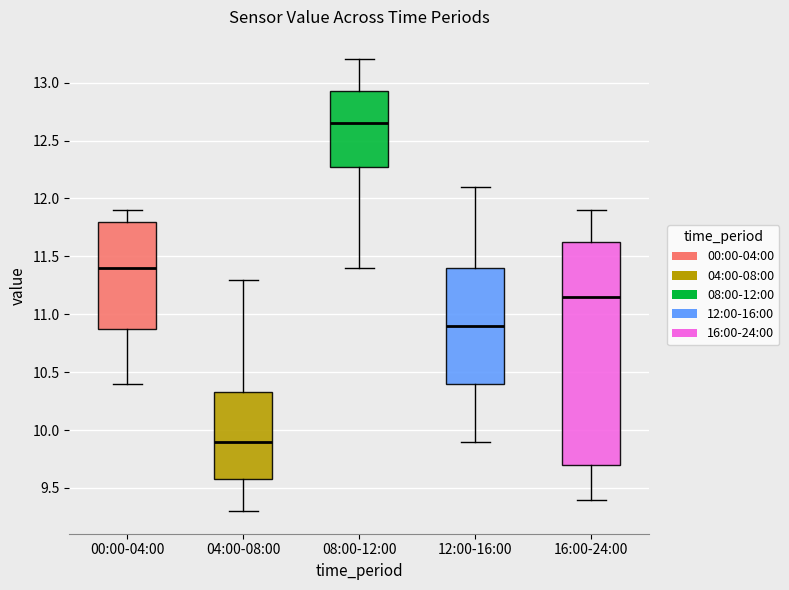

Which box has the highest median line?

08:00-12:00